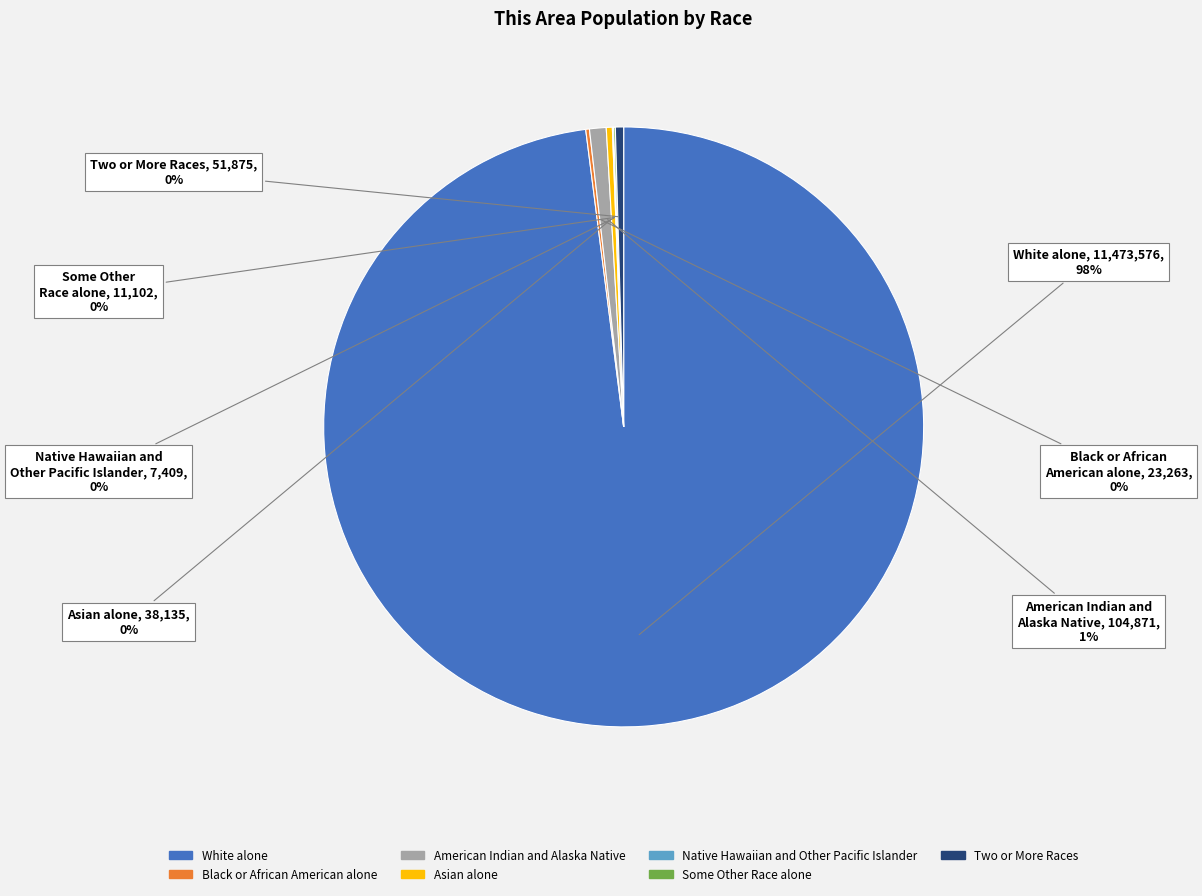

The American Indian and Alaska Native slice represents 1% of the pie. True or false?

True